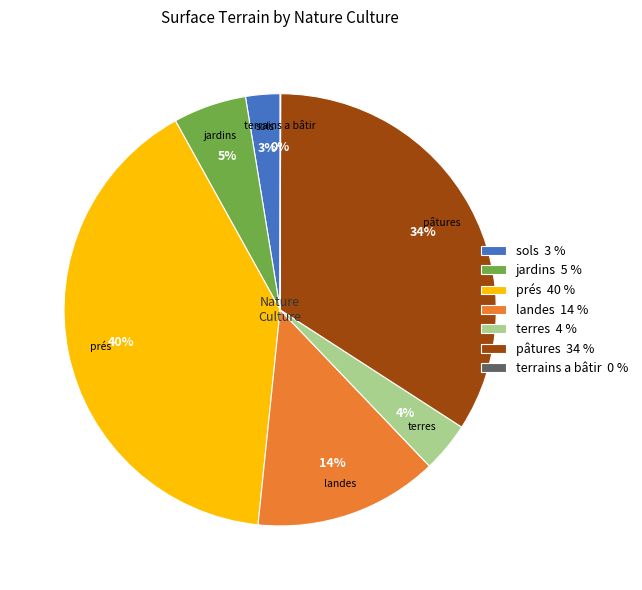

Is pâtures the majority of the pie?

No